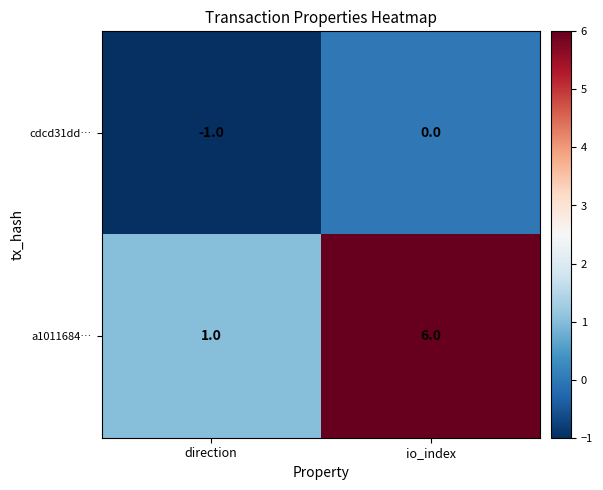

What is the difference between the maximum and minimum values in the a1011684… series?

5